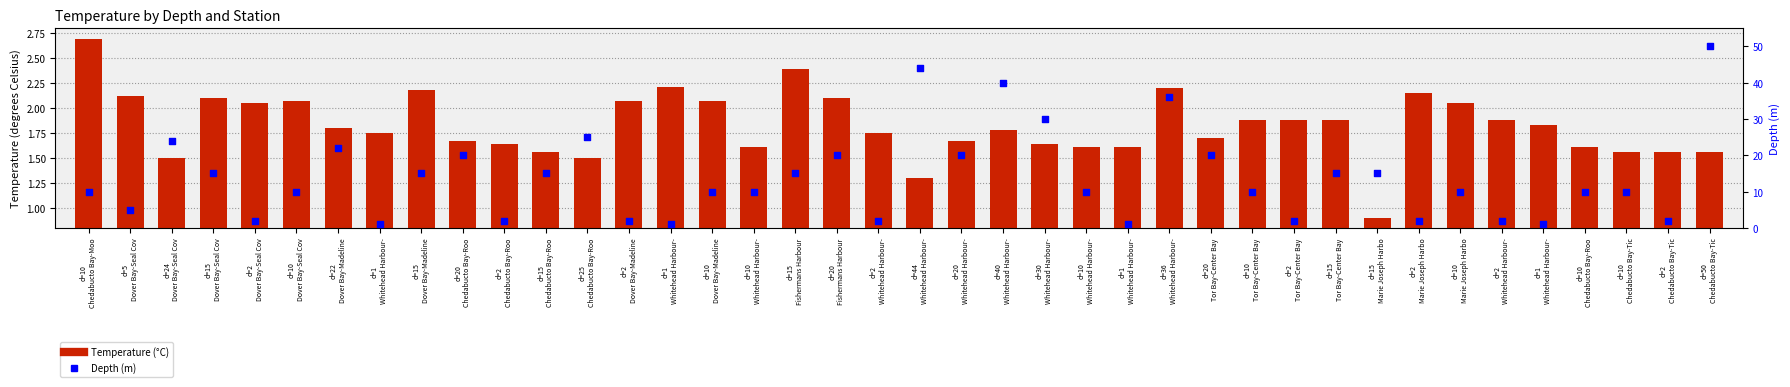

What are all the series names shown in the legend?

Temperature (°C), Depth (m)